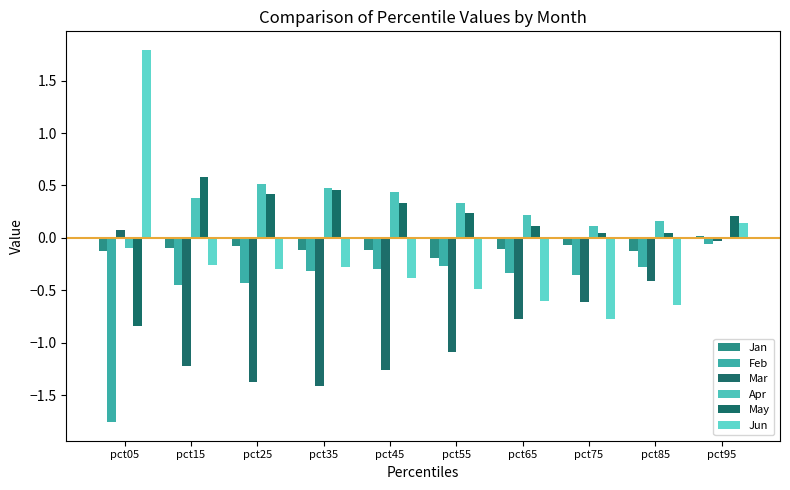

True or false: Feb has a value of -0.7 at pct25.

False